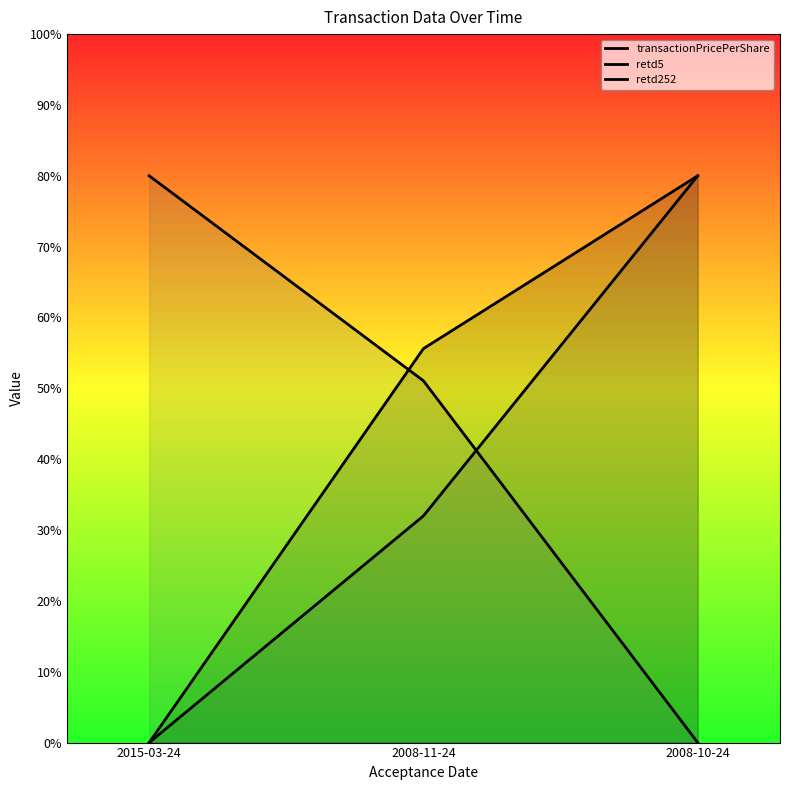

Reading right to left, list all the values displayed in this chart.

transactionPricePerShare: 2008-10-24=80.0	2008-11-24=55.6	2015-03-24=0.0
retd5: 2008-10-24=80.0	2008-11-24=32.0	2015-03-24=0.0
retd252: 2008-10-24=0.0	2008-11-24=51.1	2015-03-24=80.0